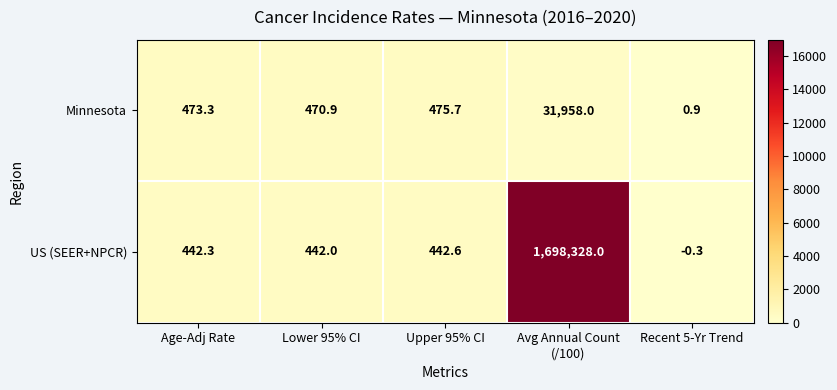

What is the smallest value displayed?

-0.3